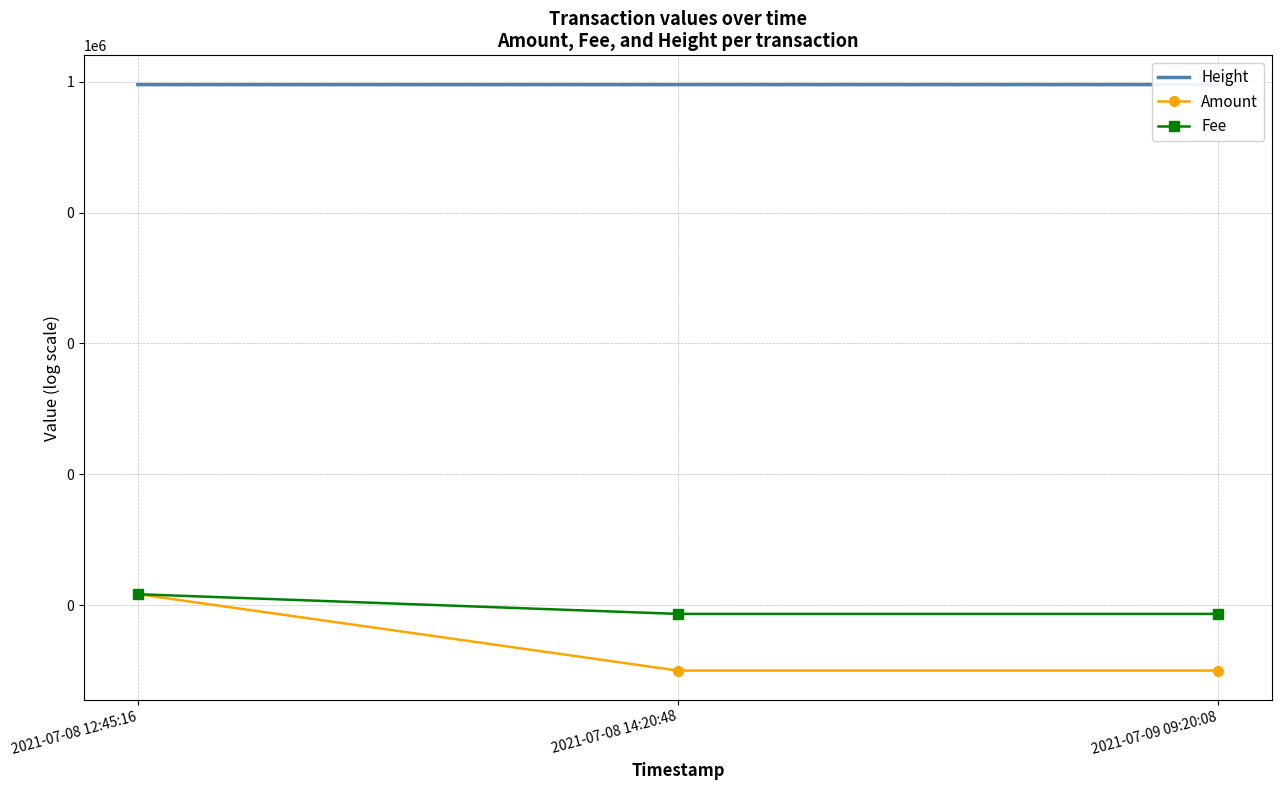

What is the difference between the highest and lowest values at 2021-07-09 09:20:08?

902766.0